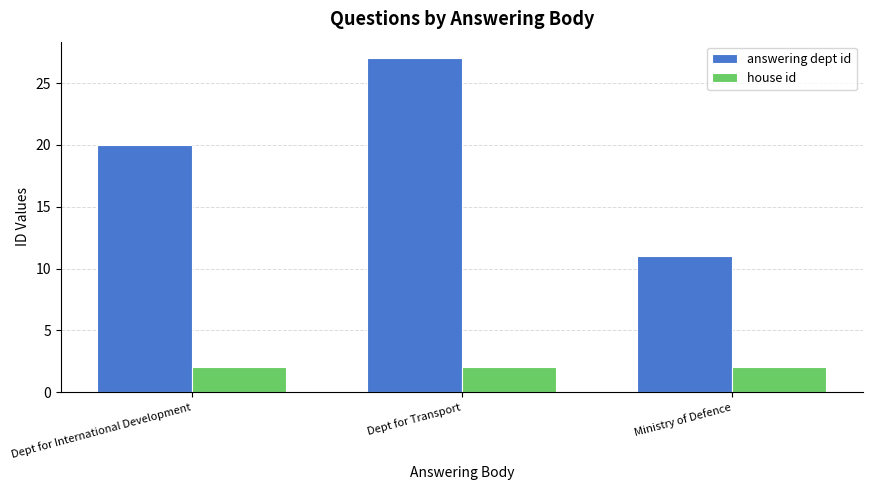

What is the sum of all house id values?

6